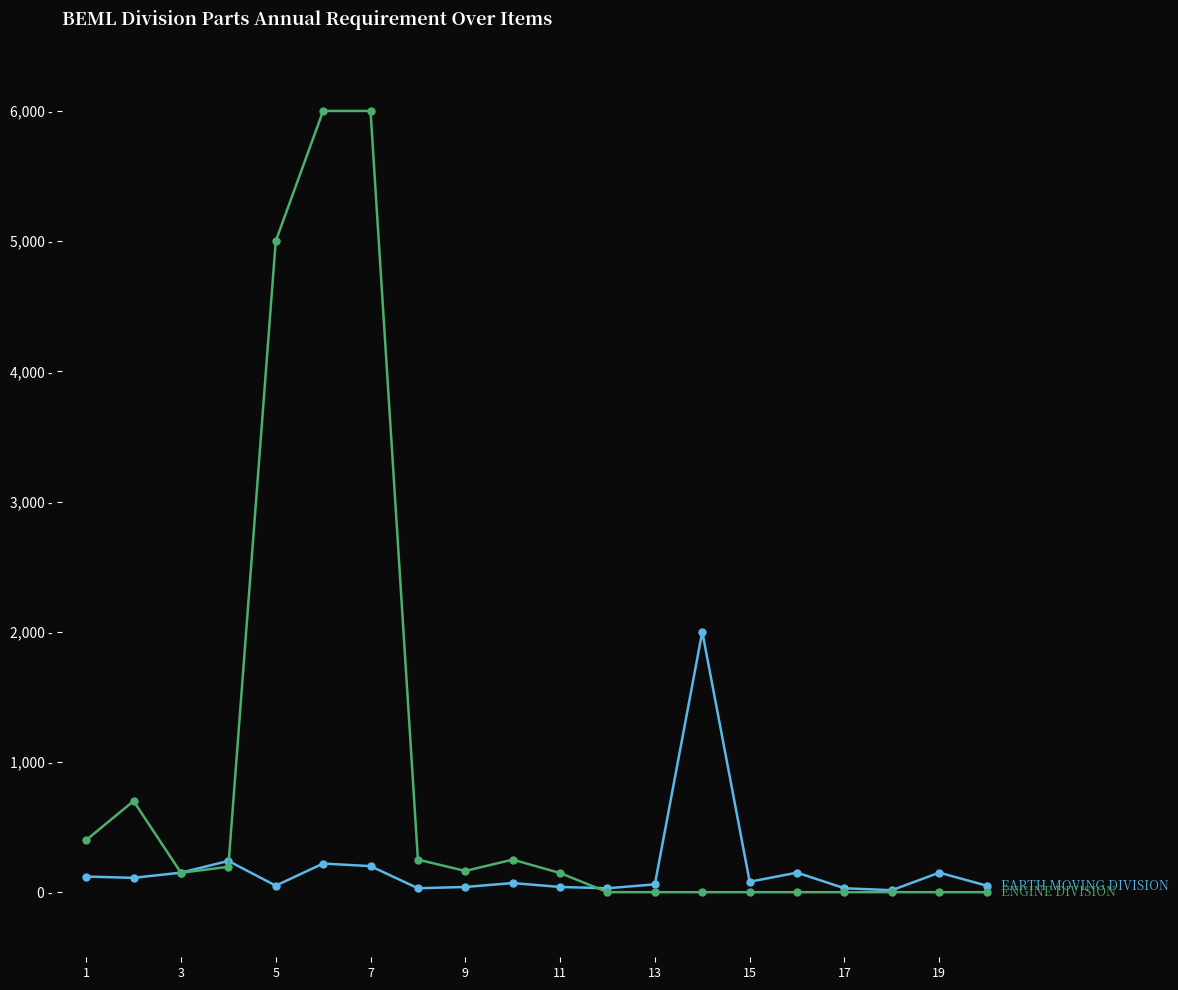

Does the chart have visible grid lines?

No